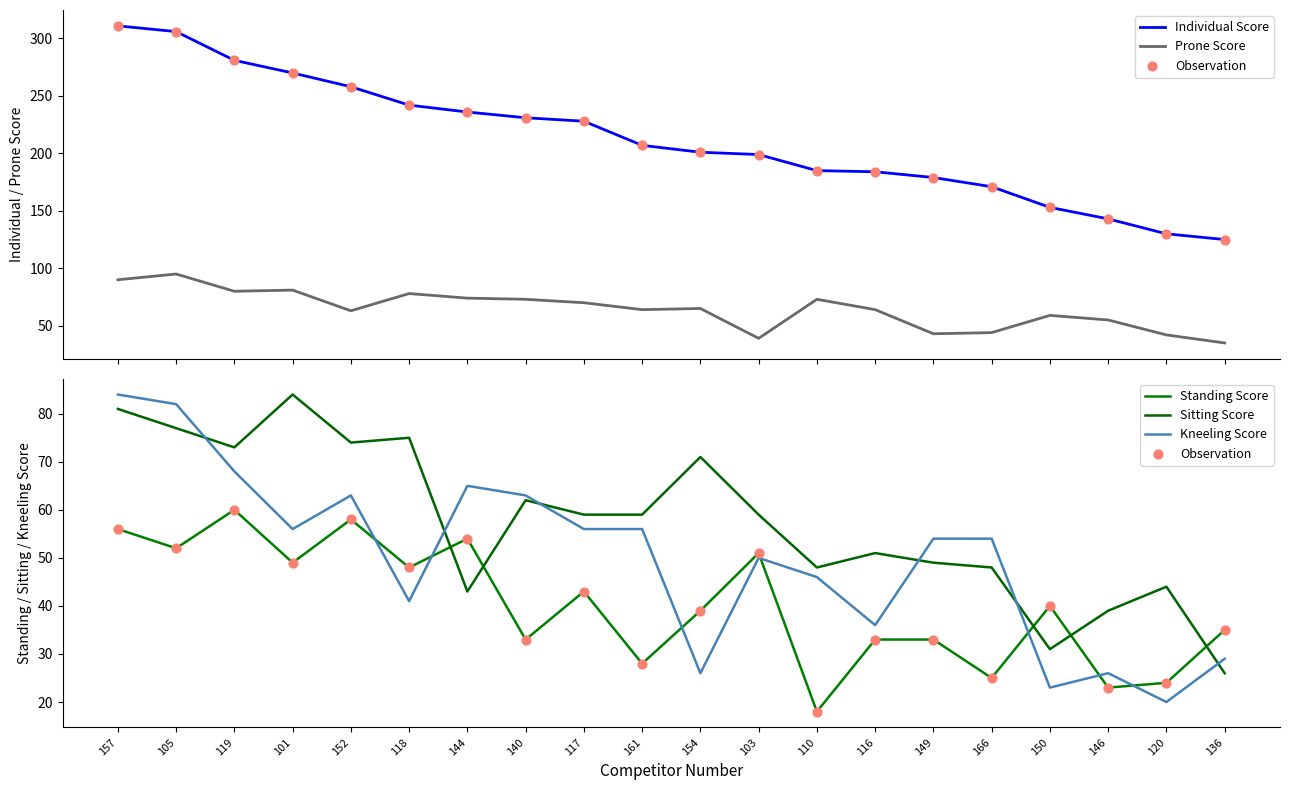

Which series has the largest total across all categories?

Individual Score